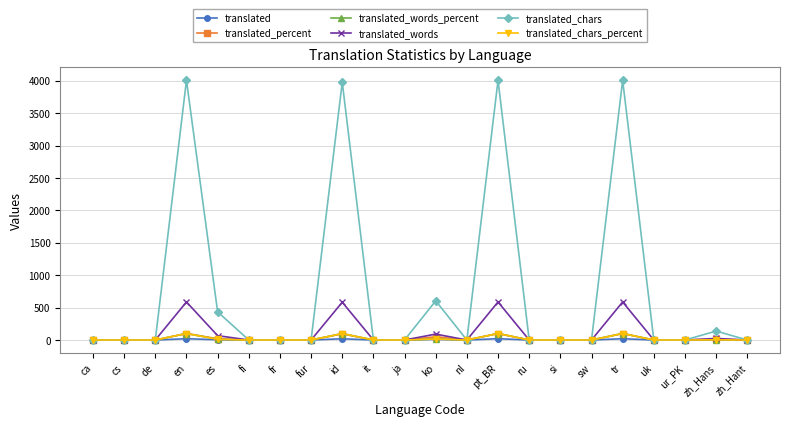

What is the label of the 4th point from the left?

en